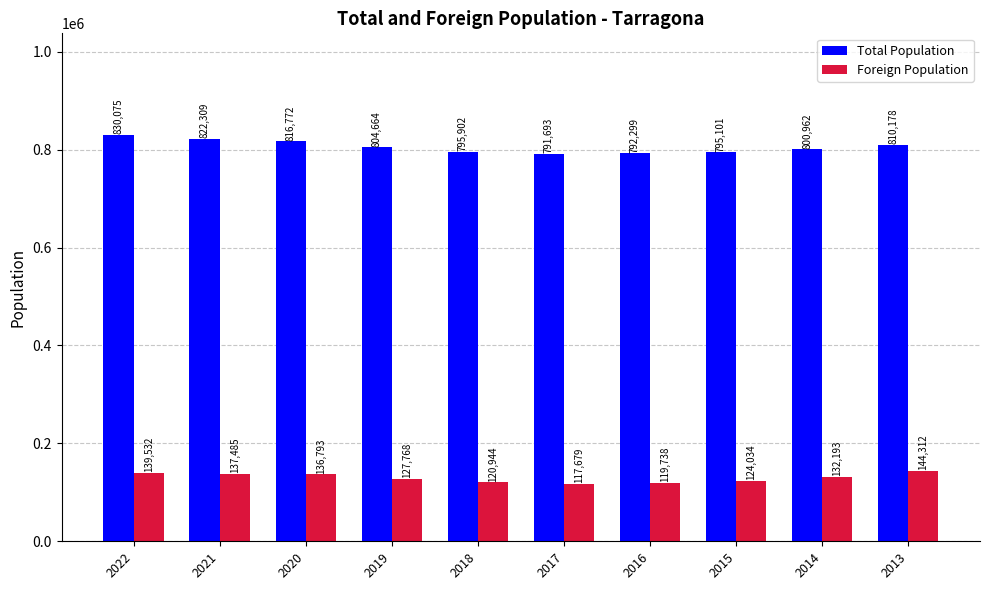

At how many categories does at least one series exceed 458426?

10